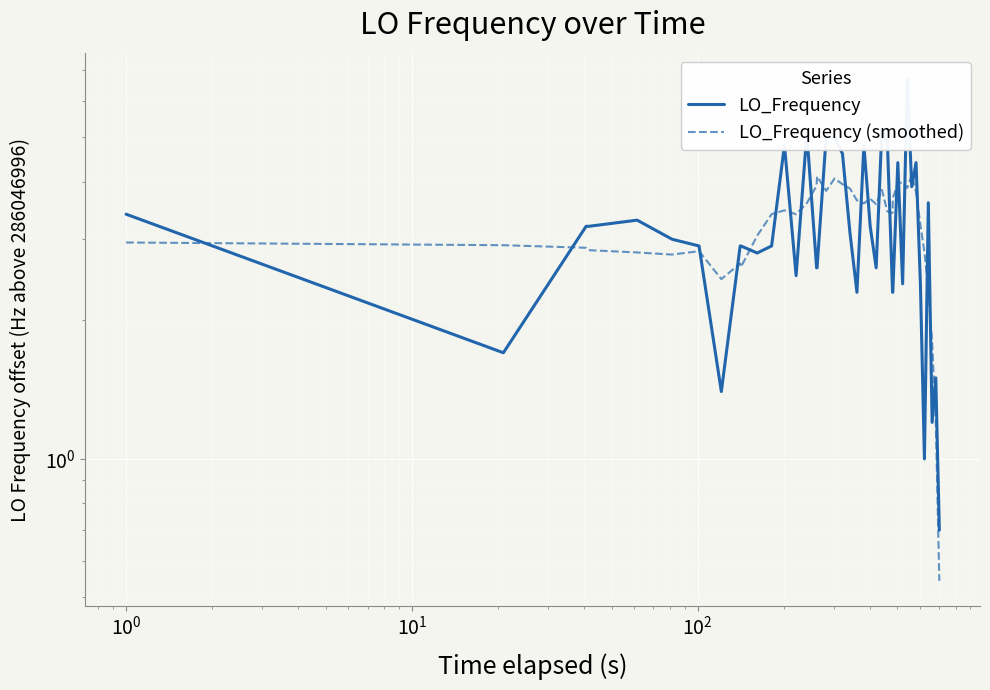

How many distinct data groups are displayed?

2